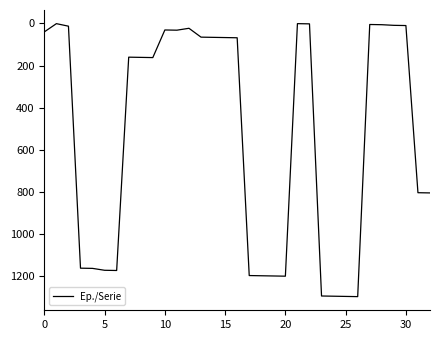

How many lines are shown in the chart?

1